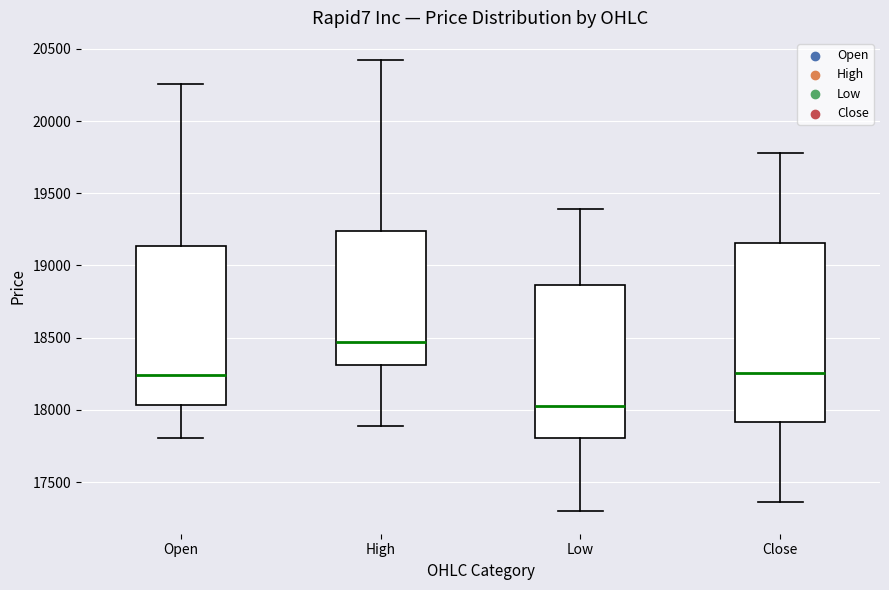

Reading left to right, transcribe this box plot: for each box, give where its median line is, the range the box spans, and where its two whiskers end, as read against the y-axis. The values are not printed on the chart, so give them approximately, as read against the axis.

Open: median 18250, box 18050 to 19150, whiskers 17800 to 20250
High: median 18450, box 18300 to 19250, whiskers 17900 to 20400
Low: median 18050, box 17800 to 18850, whiskers 17300 to 19400
Close: median 18250, box 17900 to 19150, whiskers 17350 to 19800